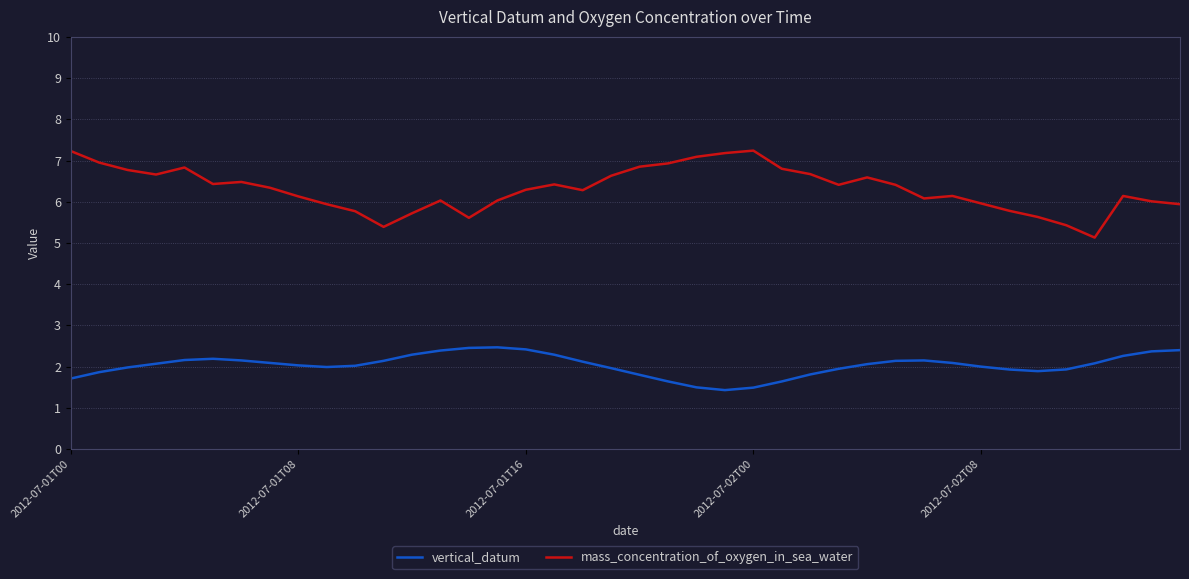

Which series has the largest total across all categories?

mass_concentration_of_oxygen_in_sea_water